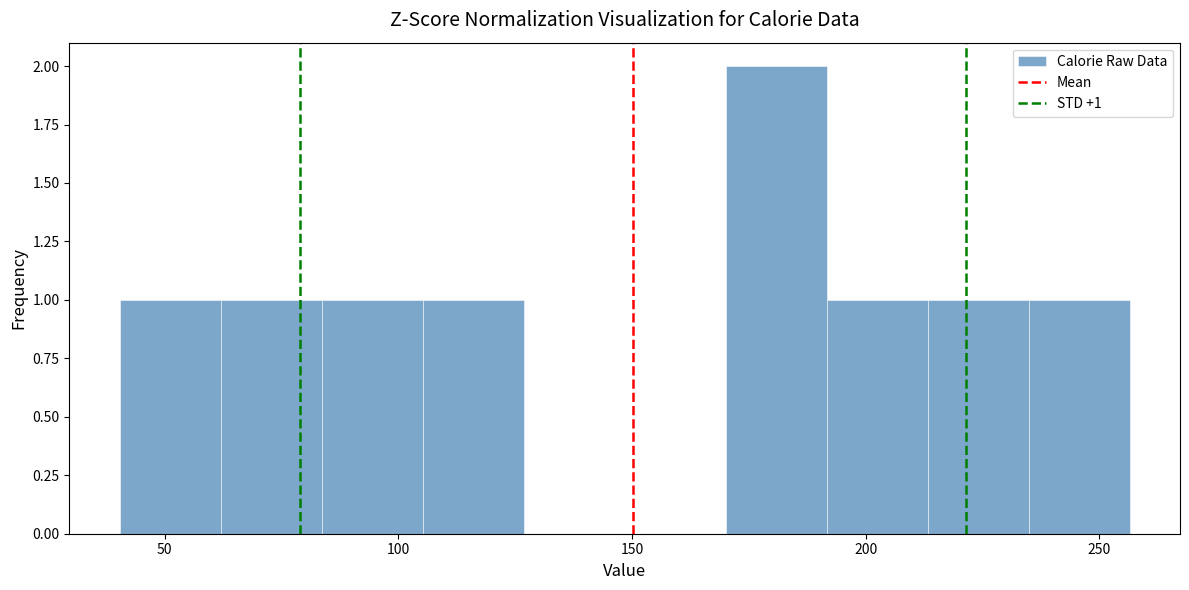

Over which range of the x-axis is the bar tallest?

170 to 190